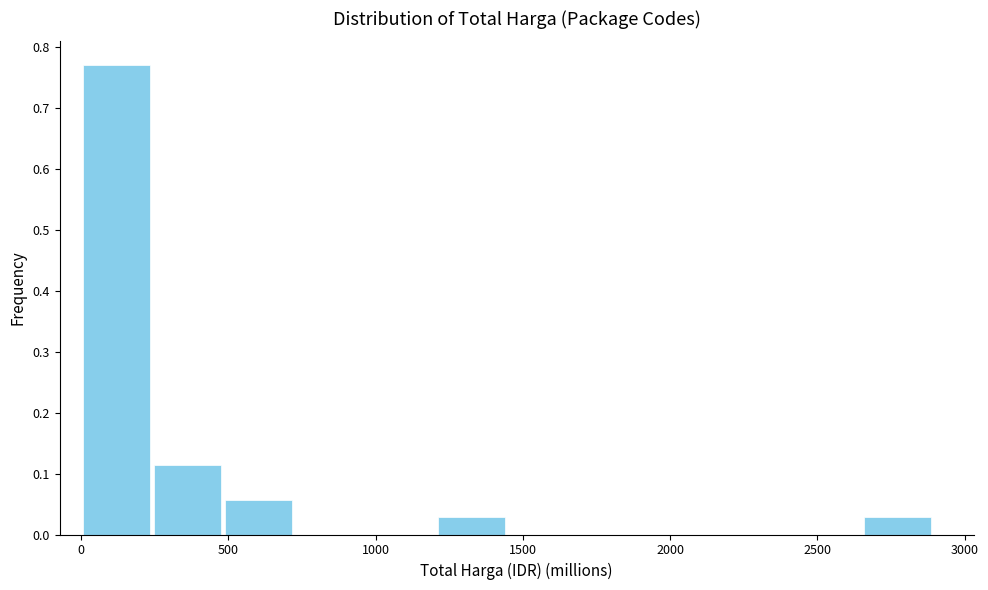

How tall is the bar that spans 1200 to 1450 on the x-axis? Neither the bar edges nor the heights are printed on the chart, so give them approximately, as read against the axes.

0.03